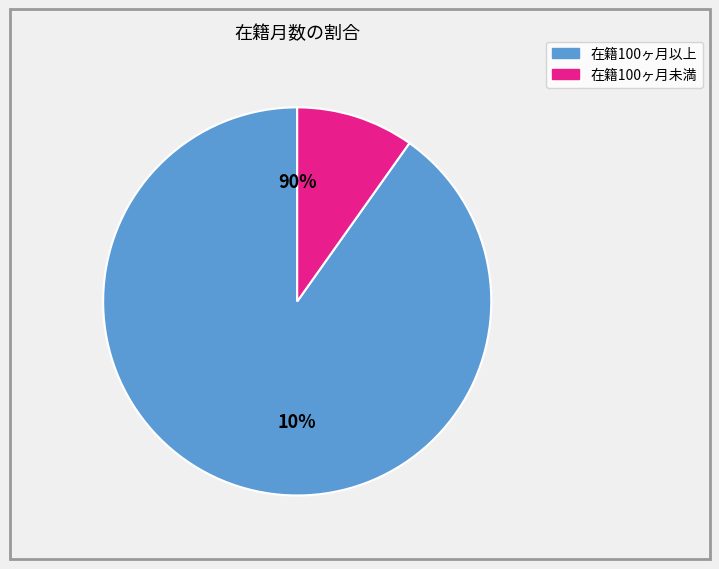

Is 山本 伸昭 the majority of the pie?

No